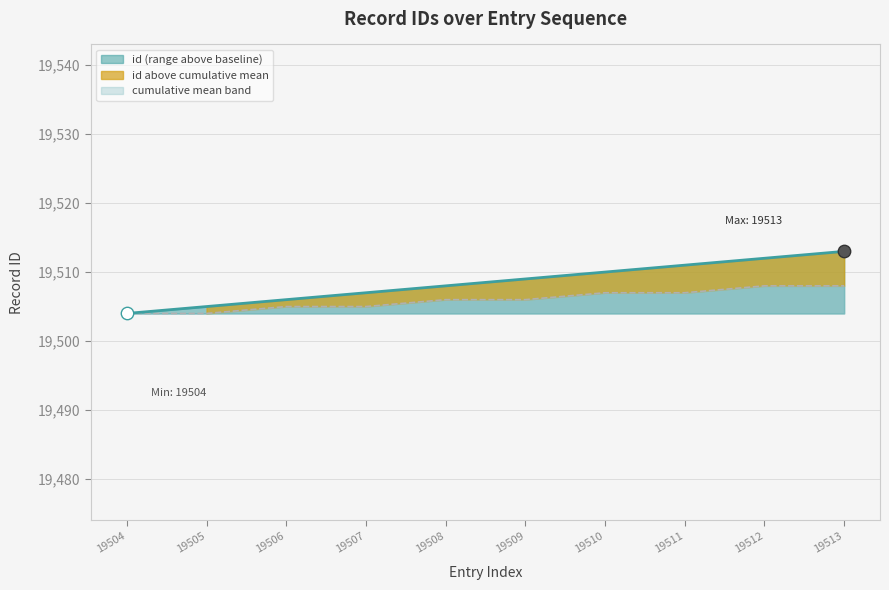

What is the change in value from 19506 to 19508?

+2